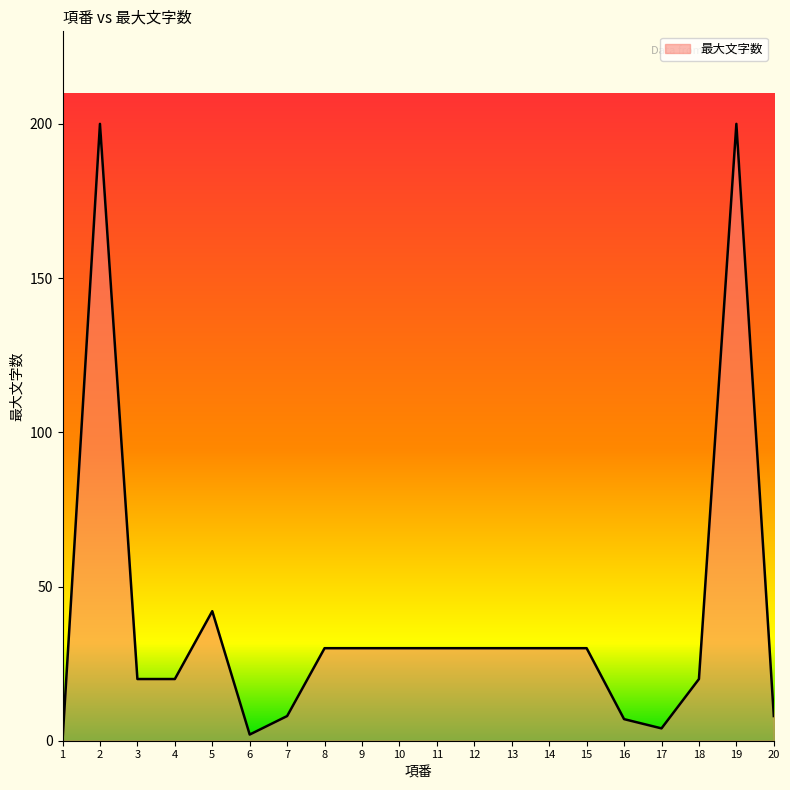

What is the change in value from 11 to 18?

-10